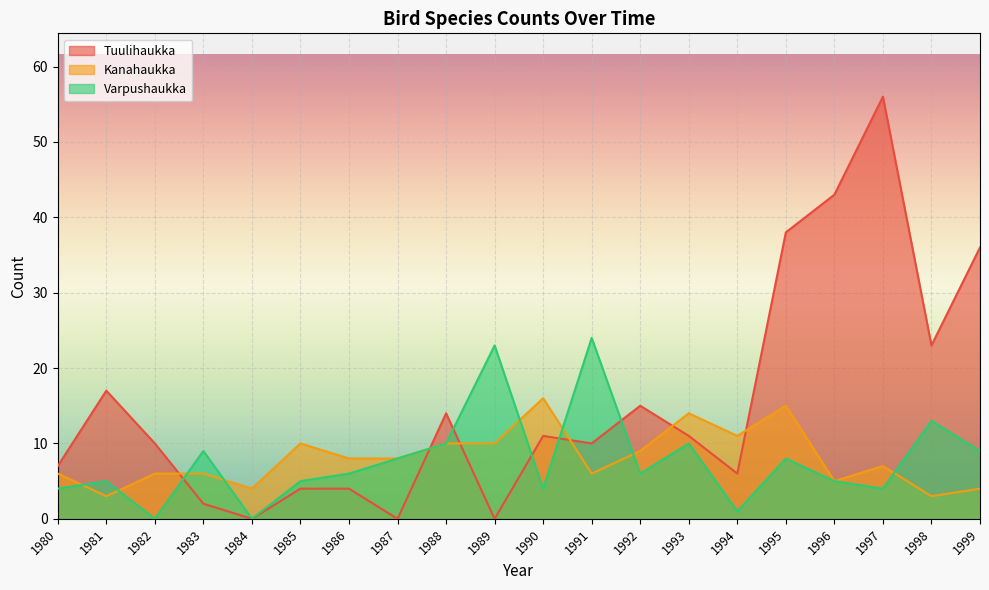

At how many categories does at least one series exceed 36?

3